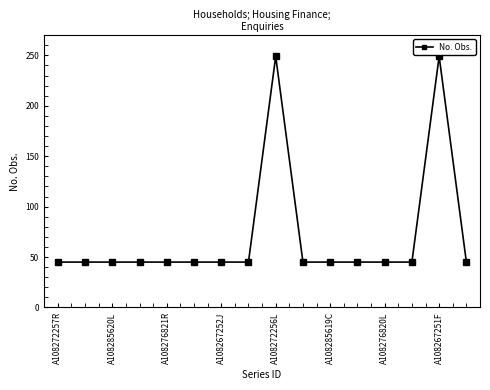

What is the value of the 14th point from the left?

45